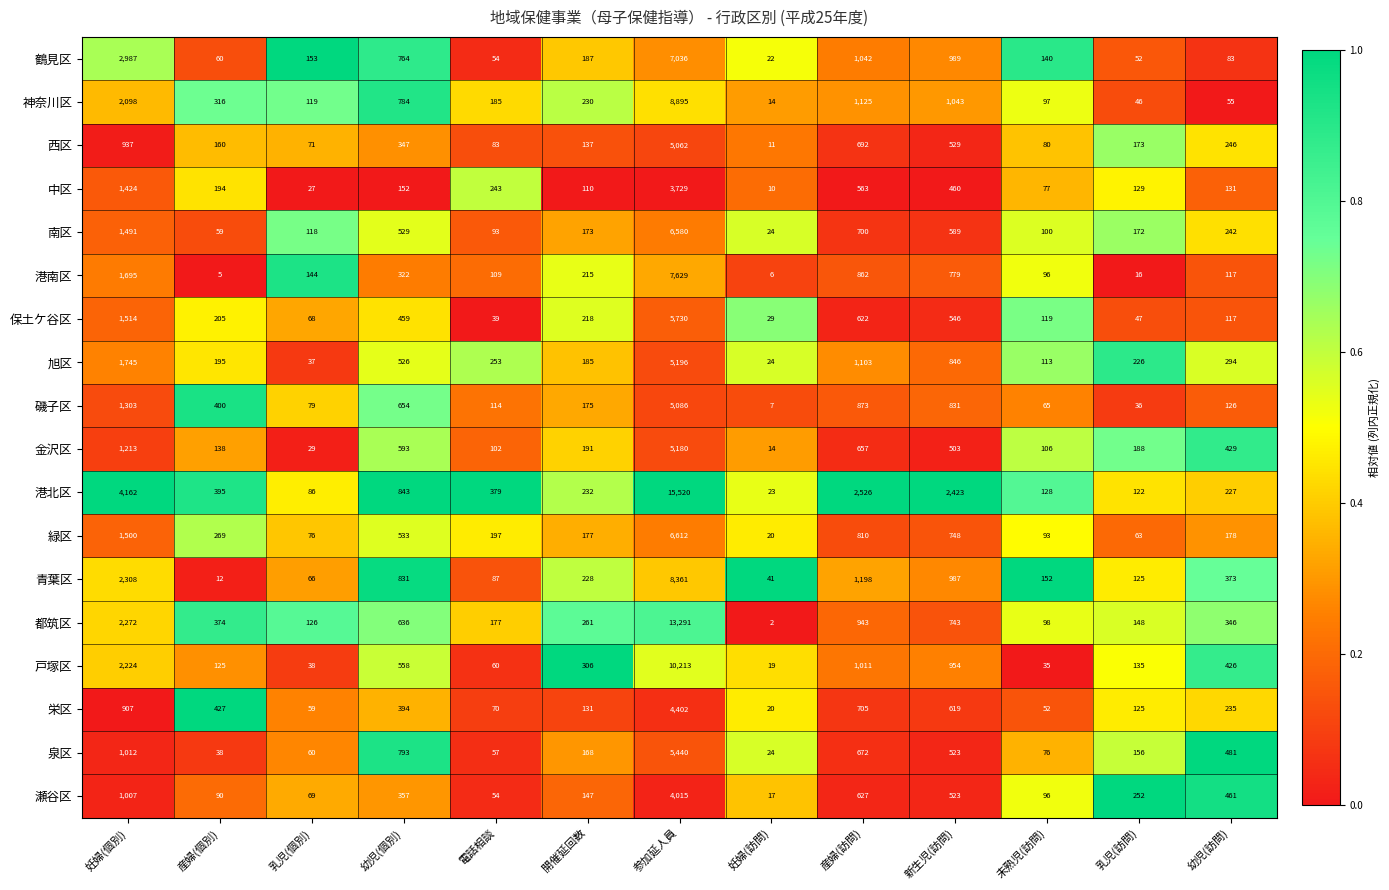

Where is 西区 nearest to the value 2536?

妊婦(個別)